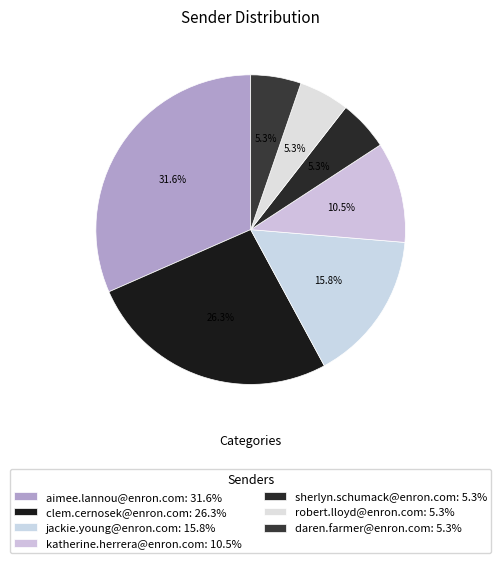

Is there any slice that represents more than half of the pie?

No